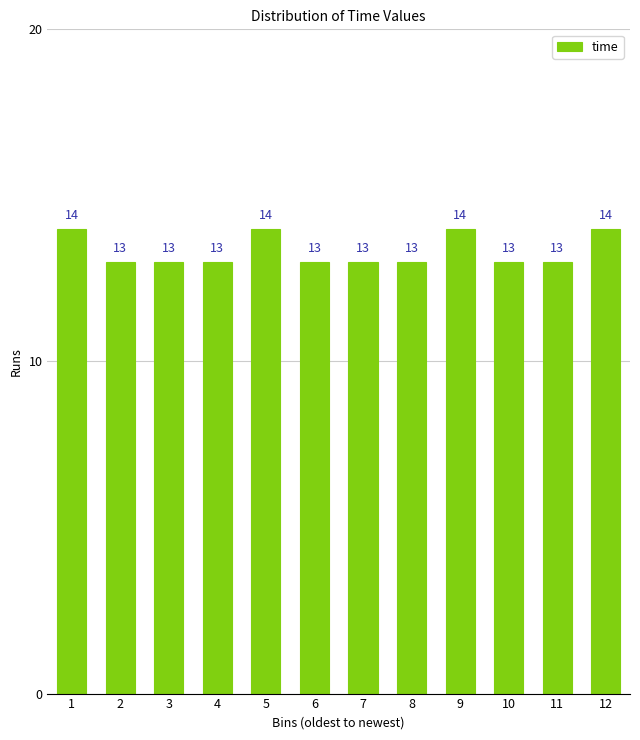

Reading left to right, what are all the values shown in this chart?

1=14	2=13	3=13	4=13	5=14	6=13	7=13	8=13	9=14	10=13	11=13	12=14